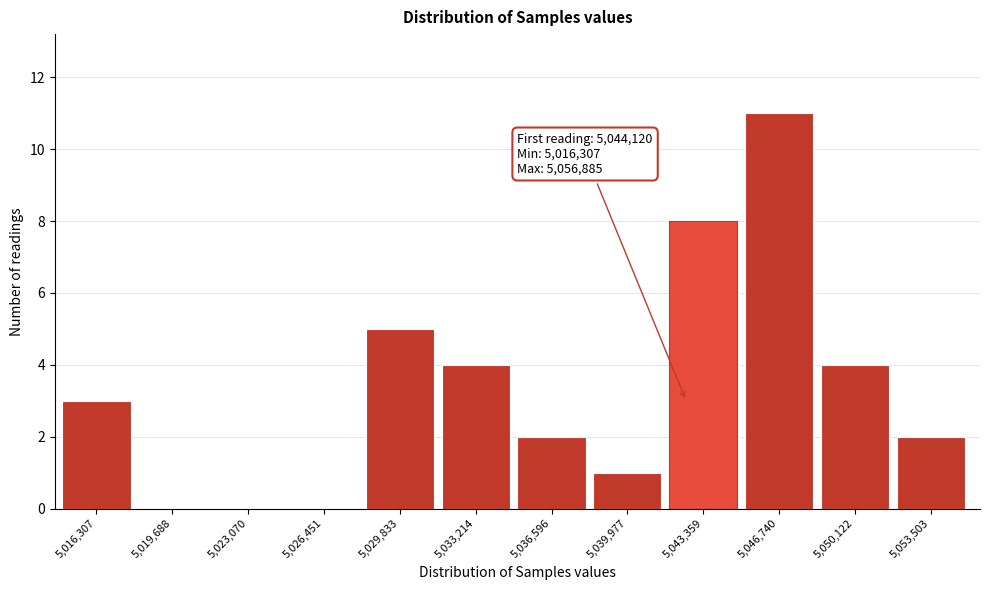

Reading right to left, extract all data points from this chart.

5,053,503=2	5,050,122=4	5,046,740=11	5,043,359=8	5,039,977=1	5,036,596=2	5,033,214=4	5,029,833=5	5,026,451=0	5,023,070=0	5,019,688=0	5,016,307=3